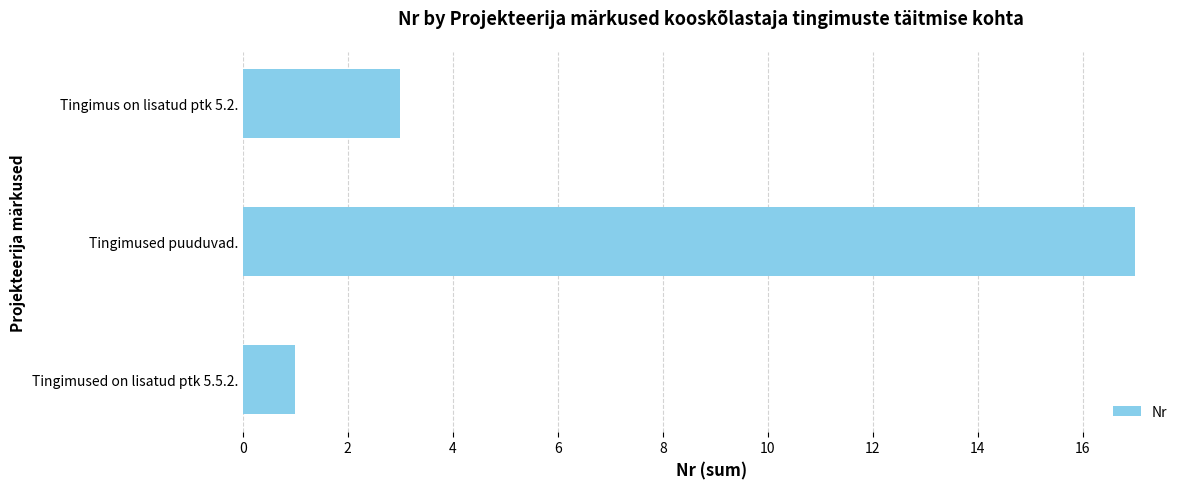

The chart shows a value of 5 at Tingimus on lisatud ptk 5.2.. True or false?

False